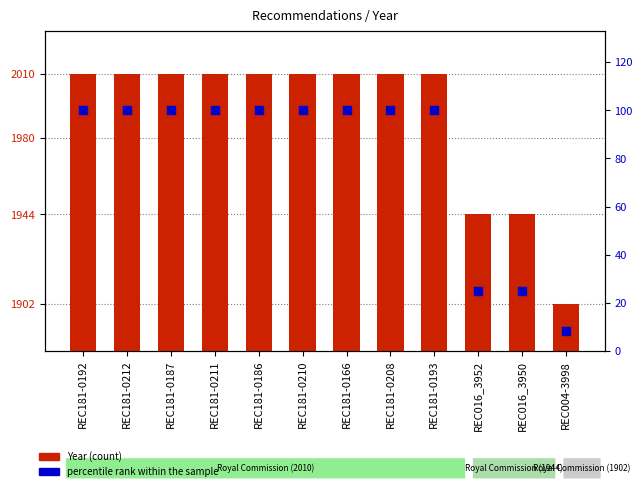

At which category is the sum across all series the highest?

REC181-0192